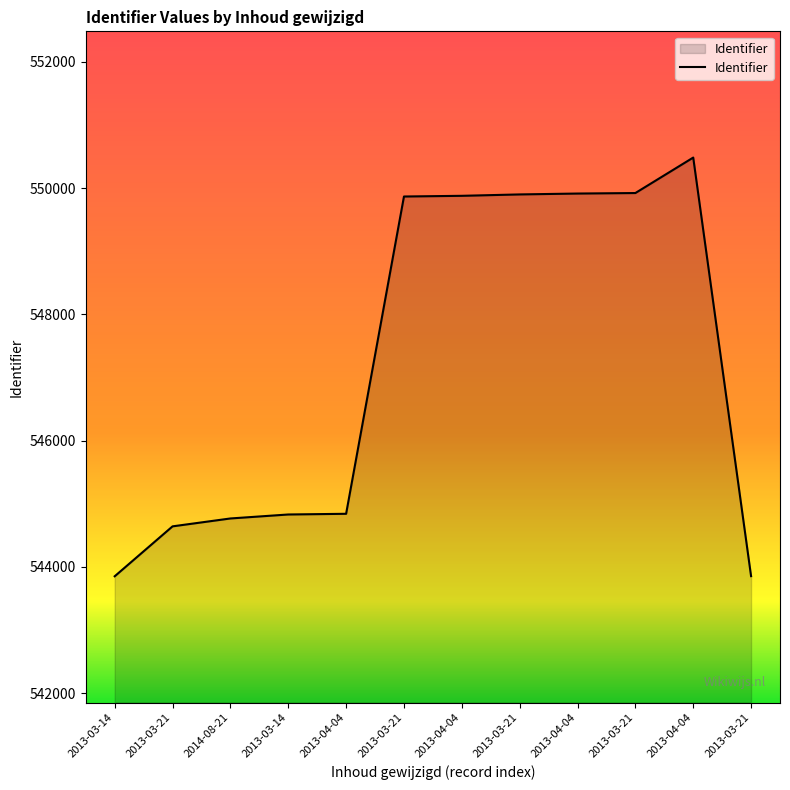

How many lines are shown in the chart?

1